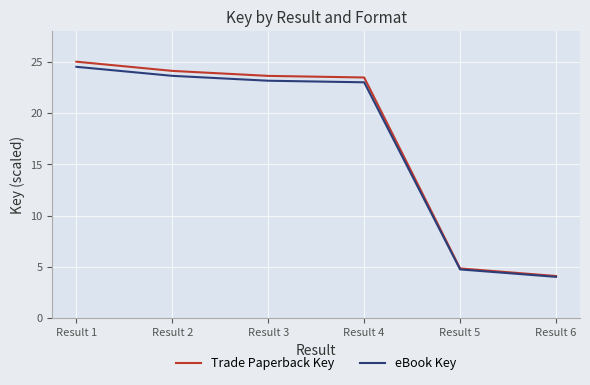

At which category is the sum across all series the highest?

Result 1